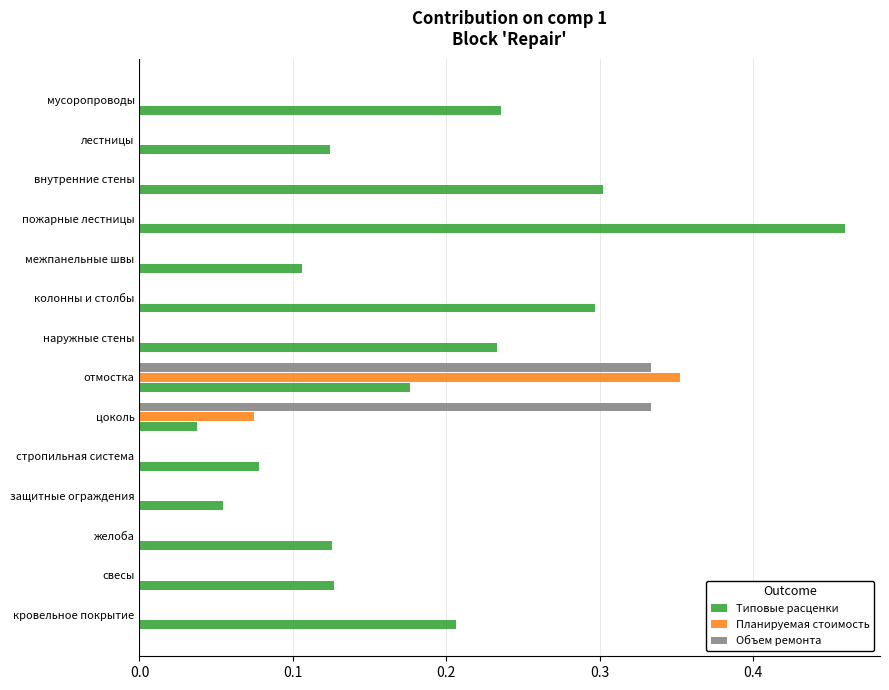

How many Планируемая стоимость values are between 0 and 1?

14